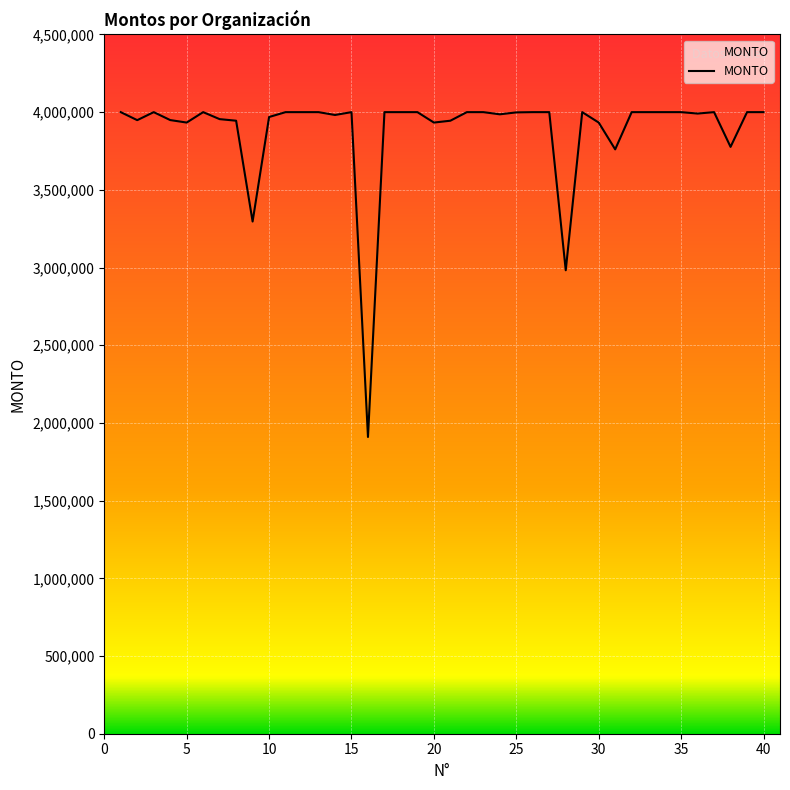

Read the value at 16, to the nearest 100.

1909600